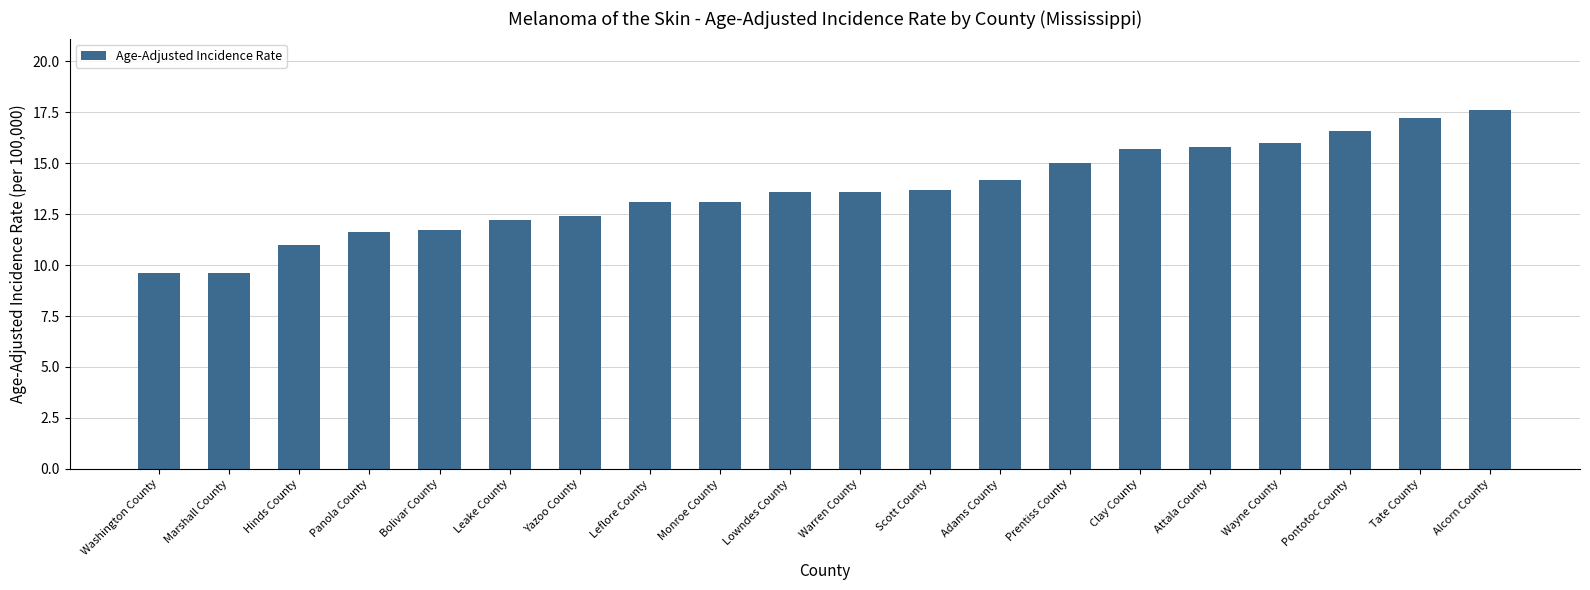

Reading right to left, transcribe all the data shown in this chart.

17.6	17.2	16.6	16.0	15.8	15.7	15.0	14.2	13.7	13.6	13.6	13.1	13.1	12.4	12.2	11.7	11.6	11.0	9.6	9.6